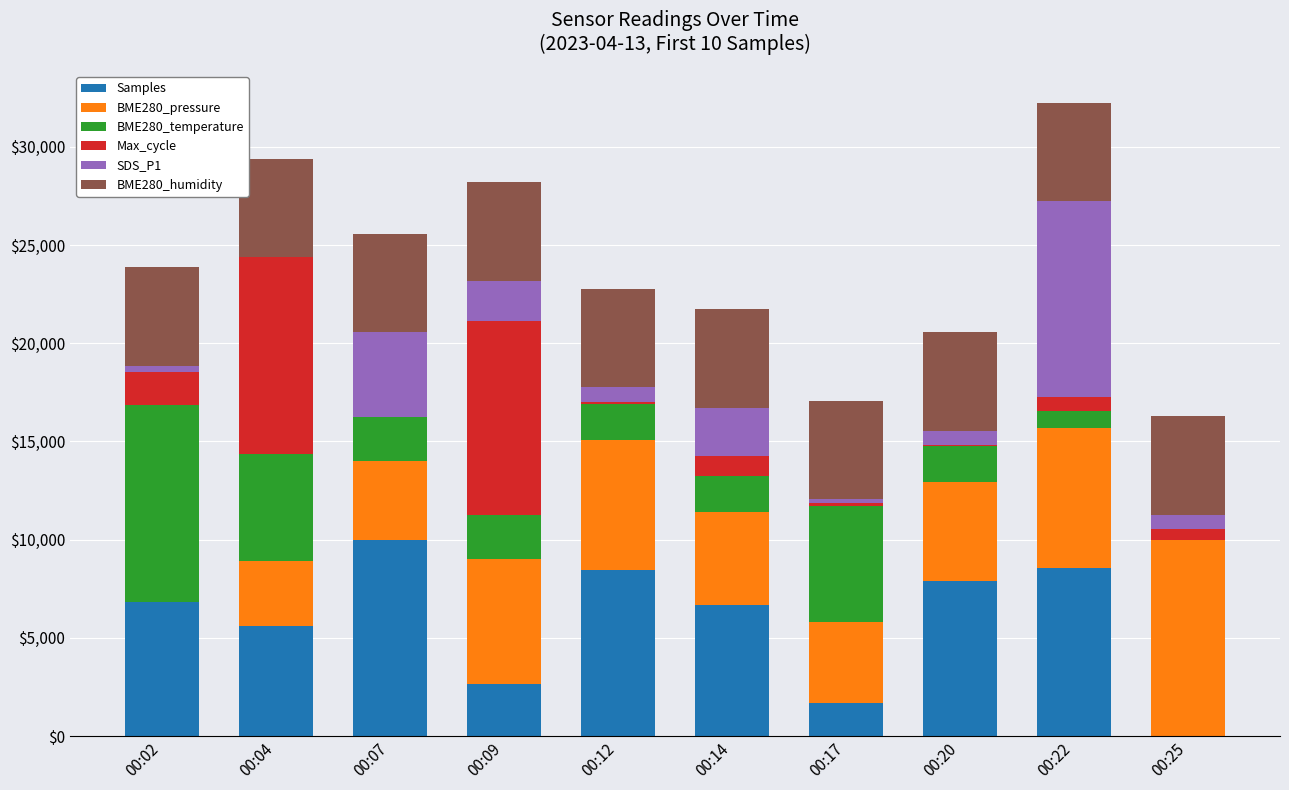

Rank the series at 00:14 from lowest to highest value.

Max_cycle, BME280_temperature, SDS_P1, BME280_pressure, BME280_humidity, Samples